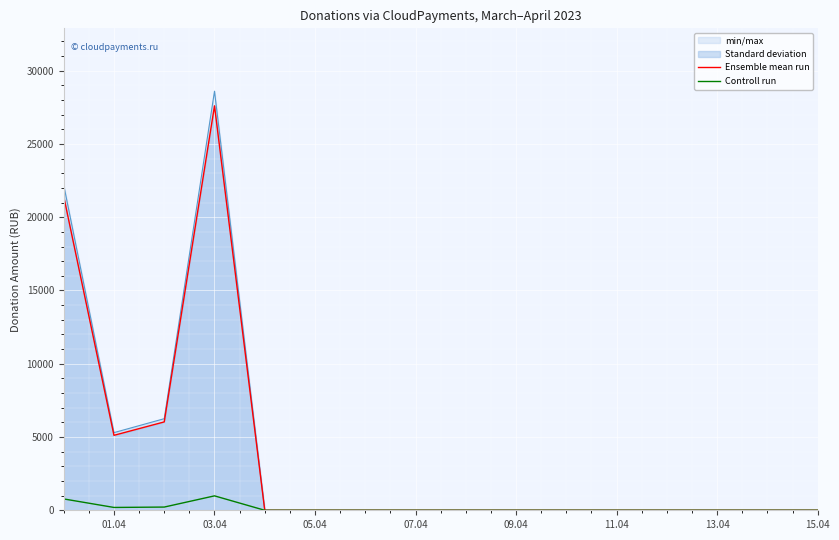

The Ensemble mean run series shows 5115.5 at 01.04. True or false?

True